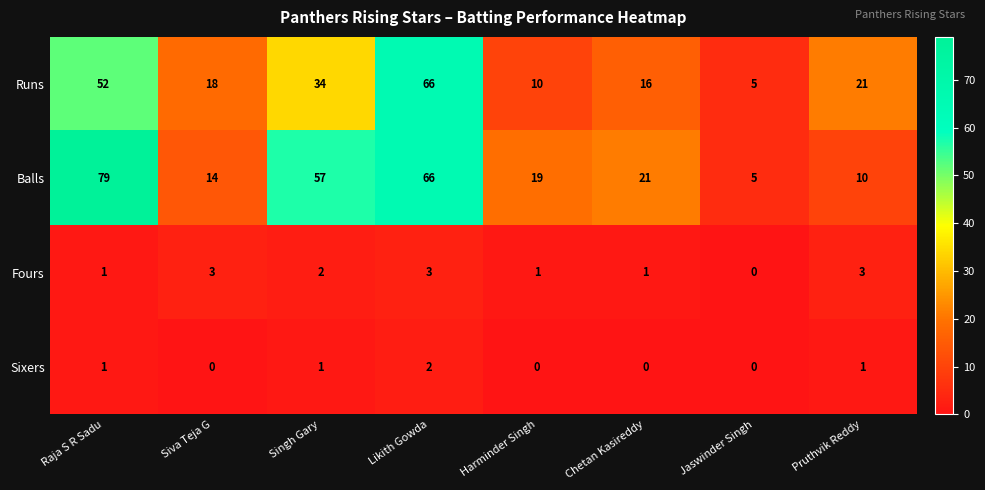

Rank the series by their maximum value, from lowest to highest.

Sixers, Fours, Runs, Balls